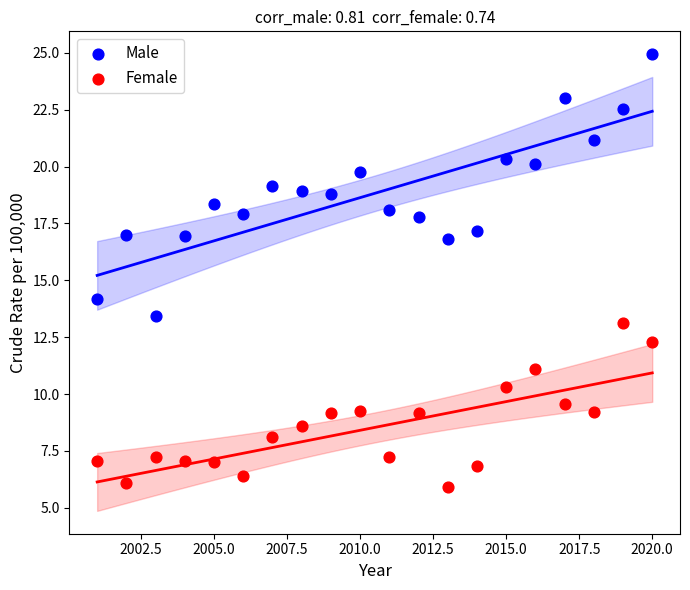

Across all series, what Y value is closest to 15?

14.2